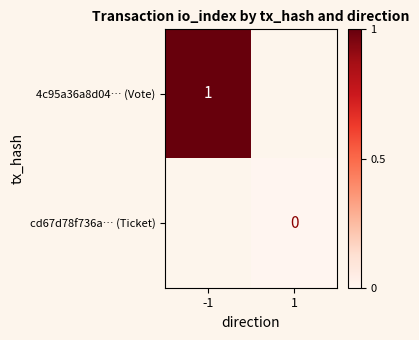

The 4c95a36a8d04… (Vote) series shows 1.6 at -1. True or false?

False